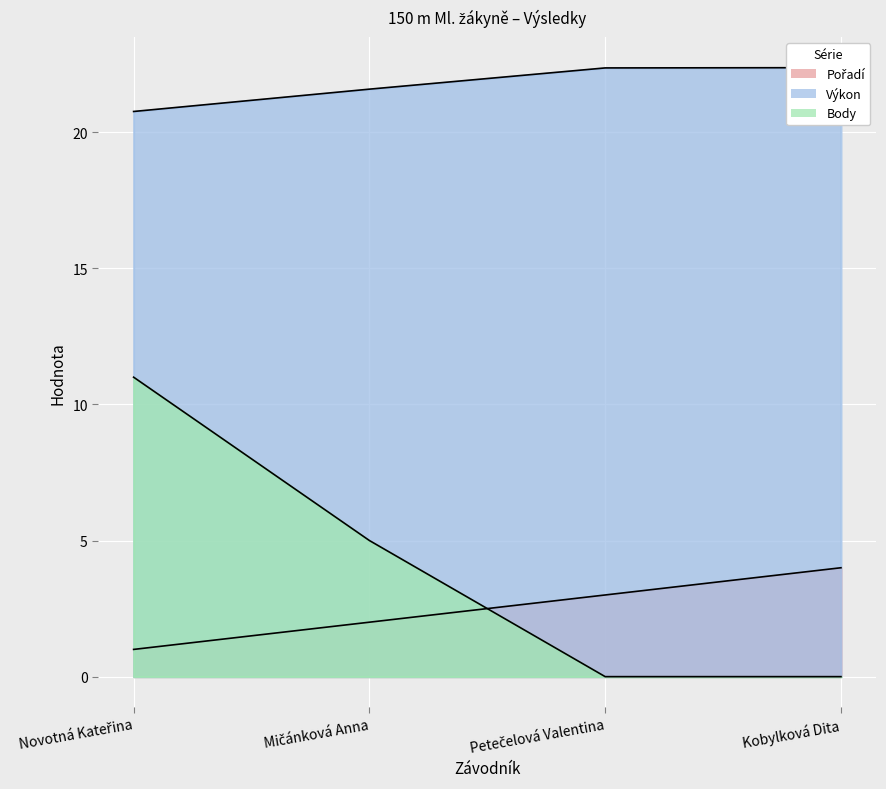

Reading left to right, list all the values displayed in this chart.

Pořadí: 1.0	2.0	3.0	4.0
Výkon: 20.8	21.6	22.4	22.4
Body: 11.0	5.0	0.0	0.0